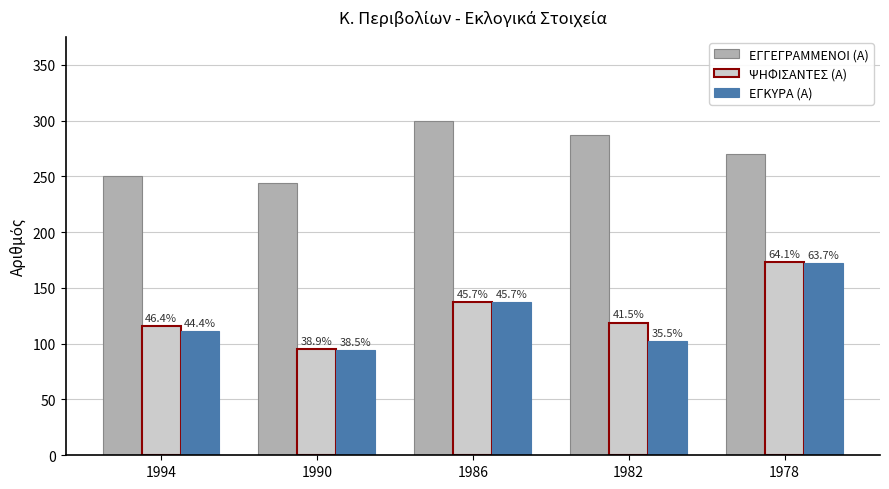

Does the chart contain stacked bars?

No